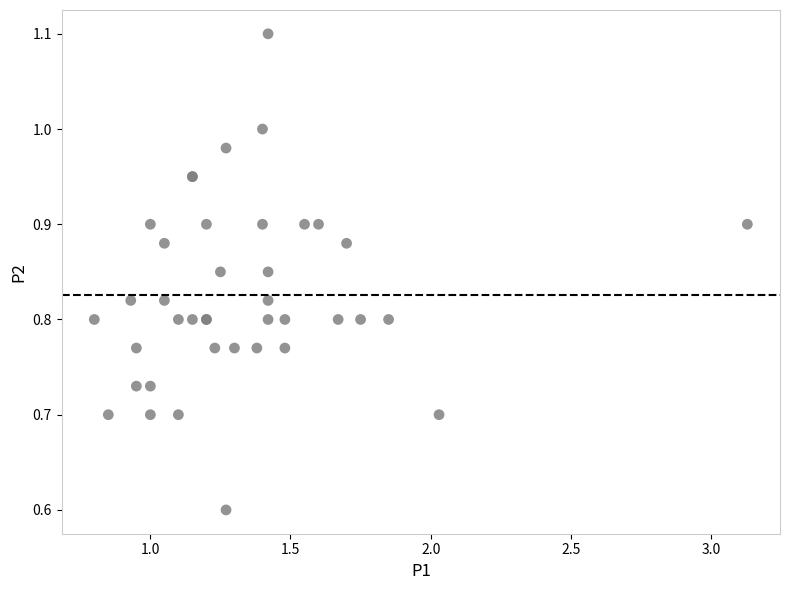

What Y value in the scatter plot is closest to 0?

0.6